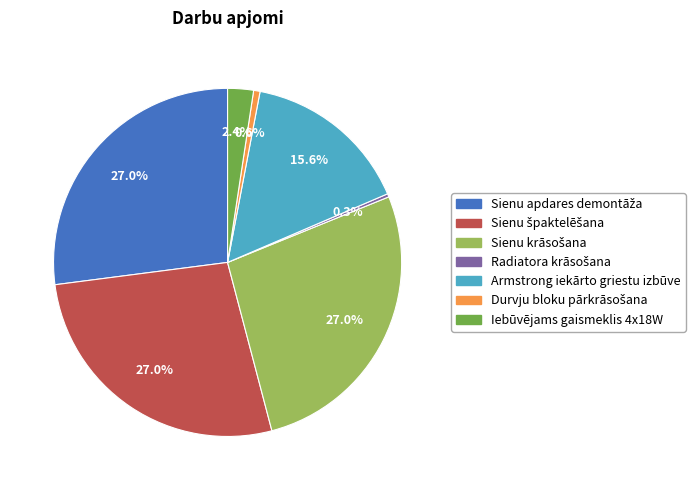

To the nearest percent, what is the difference between the largest and smallest slice percentages?

27%